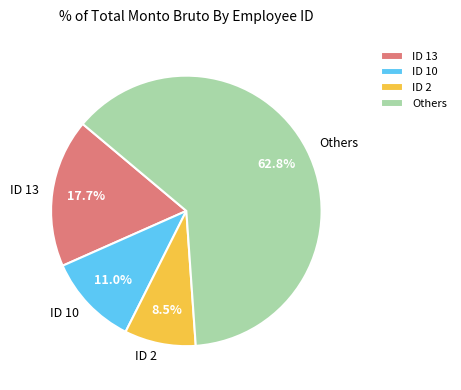

Which category accounts for the majority?

Others